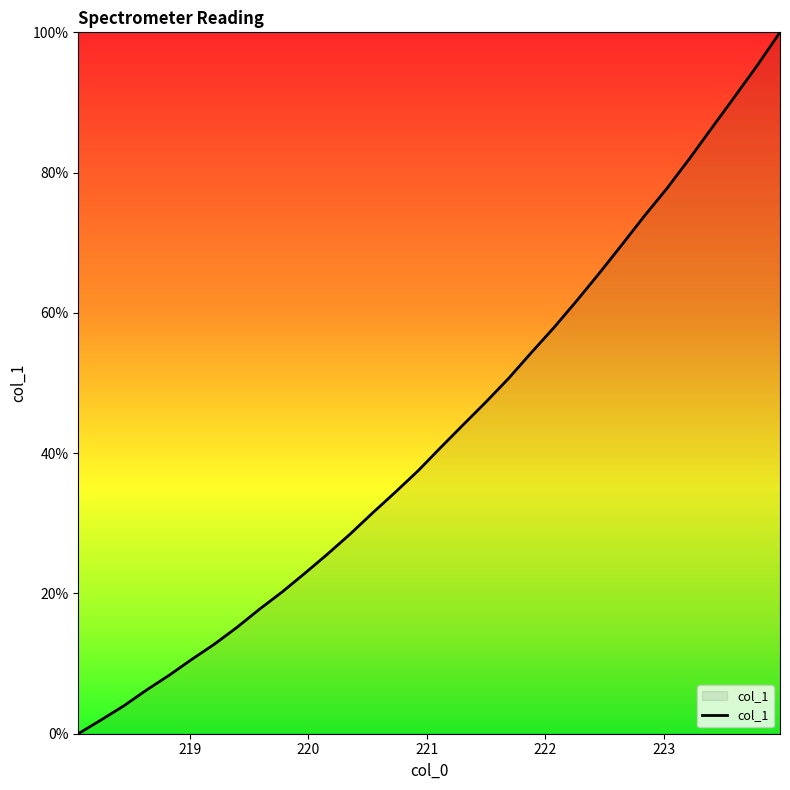

What is the greatest value displayed?

100.0